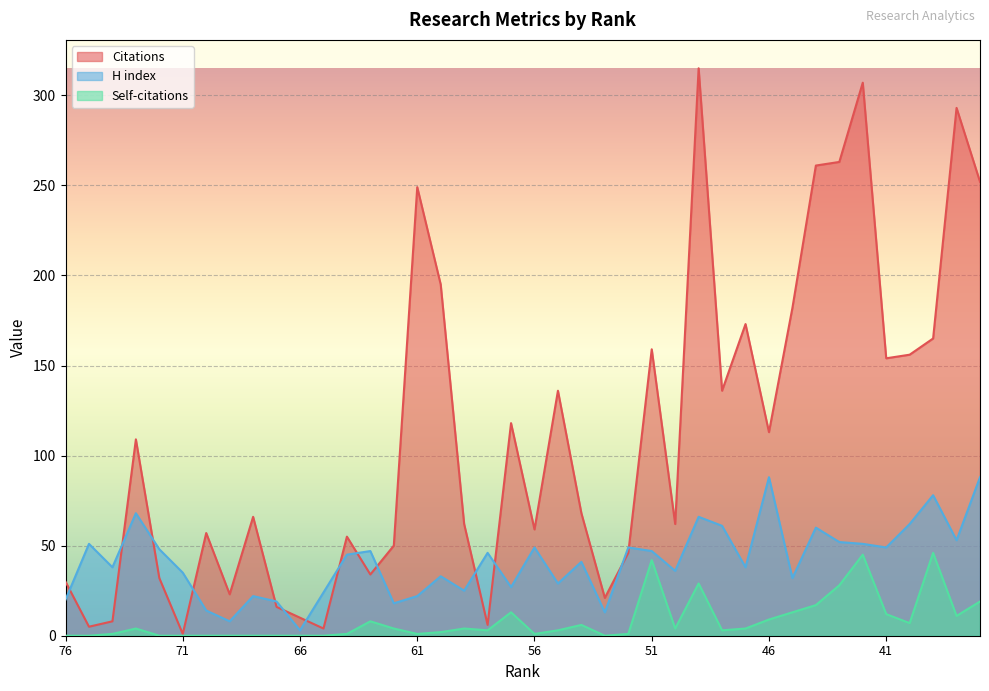

Reading left to right, transcribe all the data shown in this chart.

Citations: 30	5	8	109	32	1	57	23	66	16	10	4	55	34	50	249	195	62	6	118	59	136	68	21	46	159	62	315	136	173	113	182	261	263	307	154	156	165	293	252
H index: 20	51	38	68	48	35	14	8	22	19	3	24	45	47	18	22	33	25	46	27	49	29	41	13	49	47	36	66	61	38	88	32	60	52	51	49	62	78	53	88
Self-citations: 0	0	1	4	0	0	0	0	0	0	0	0	1	8	4	1	2	4	3	13	1	3	6	0	1	42	4	29	3	4	9	13	17	28	45	12	7	46	11	19